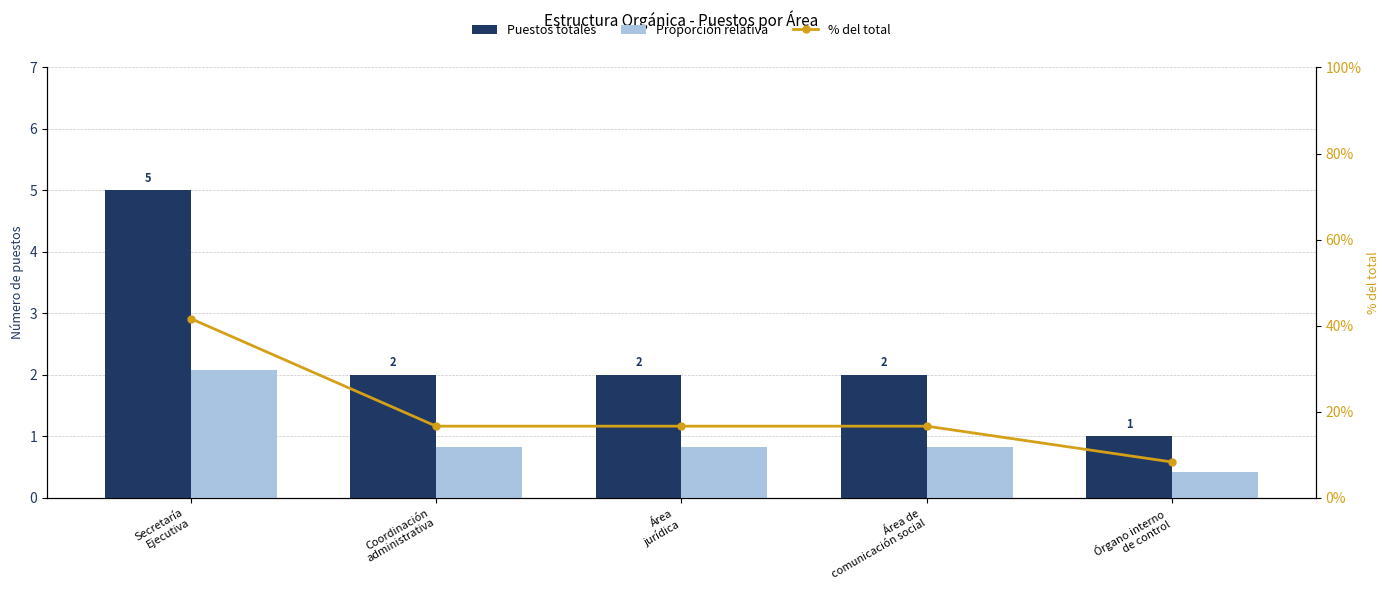

Between Coordinación
administrativa and Área de
comunicación social, which is larger?

Coordinación
administrativa